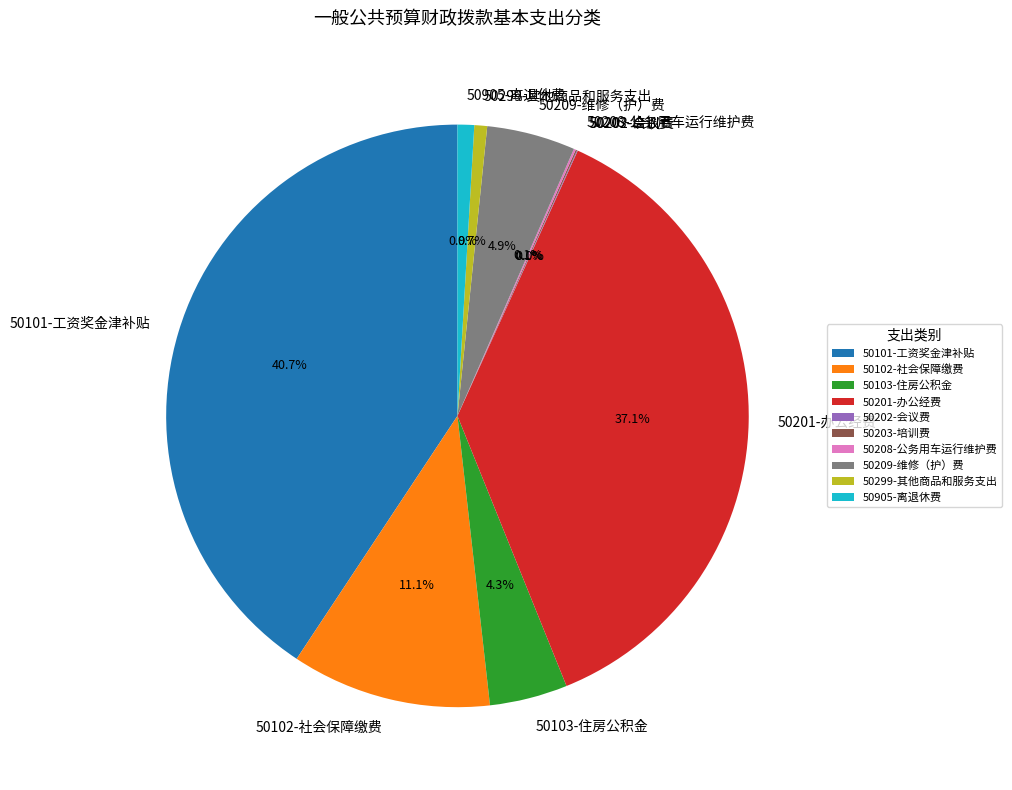

What portion of the pie excludes 50209-维修（护）费?

95.1%